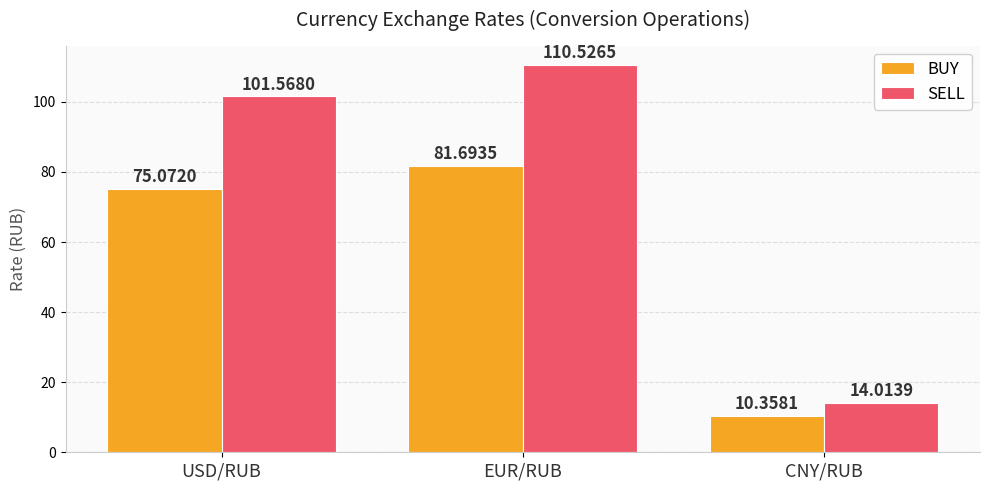

Does the chart contain any negative values?

No